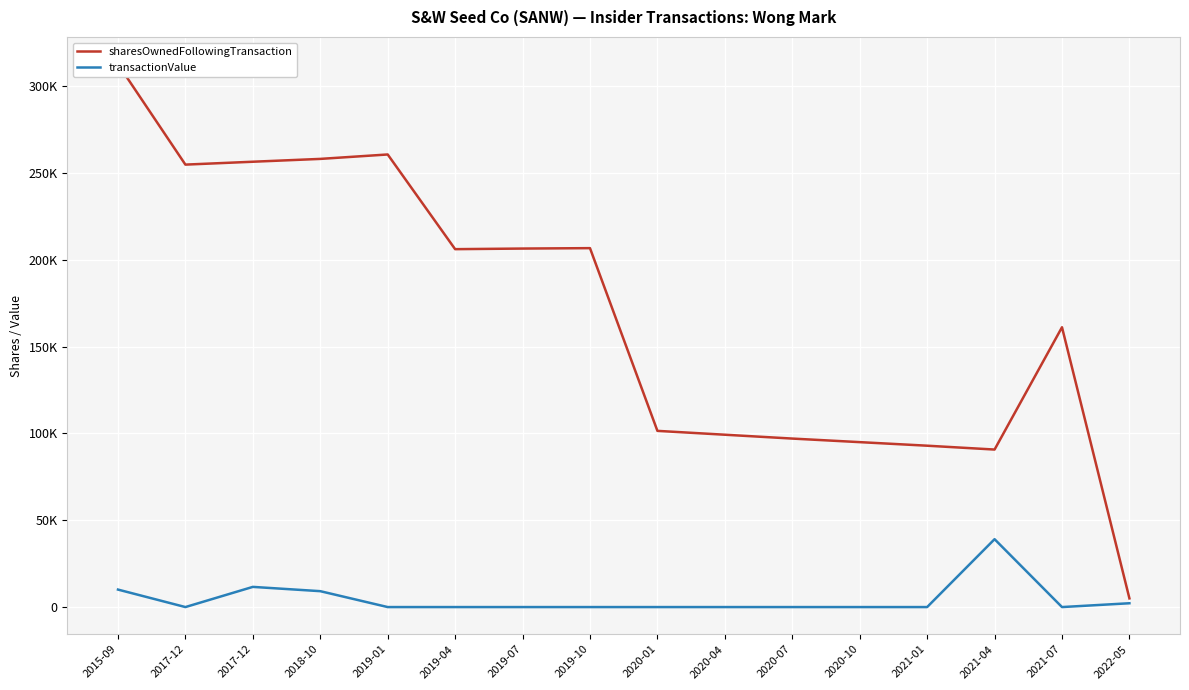

Reading left to right, what are all the values shown in this chart?

sharesOwnedFollowingTransaction: 312806	254898	256558	258190	260740	206191	206538	206778	101508	99289	97070	95017	92964	90745	161203	5000
transactionValue: 10077	0	11625	9156	0	0	0	0	0	0	0	0	0	39109	0	2200